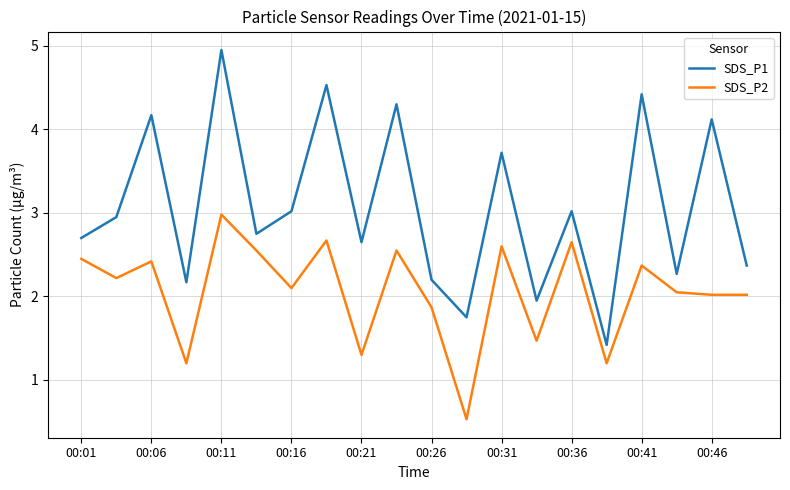

Which series has the largest total across all categories?

SDS_P1